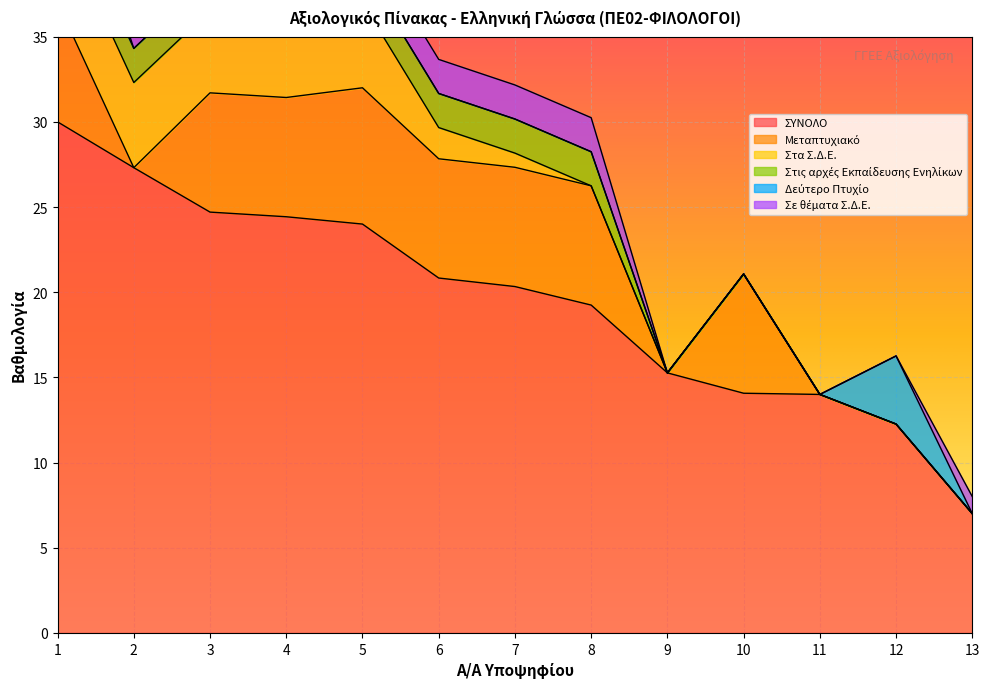

Count the Μεταπτυχιακό values in the range 0 to 7.

12